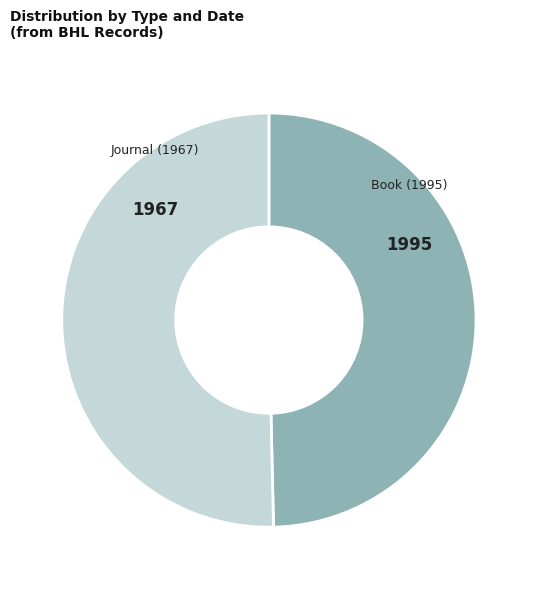

Is there any slice that represents more than half of the pie?

Yes